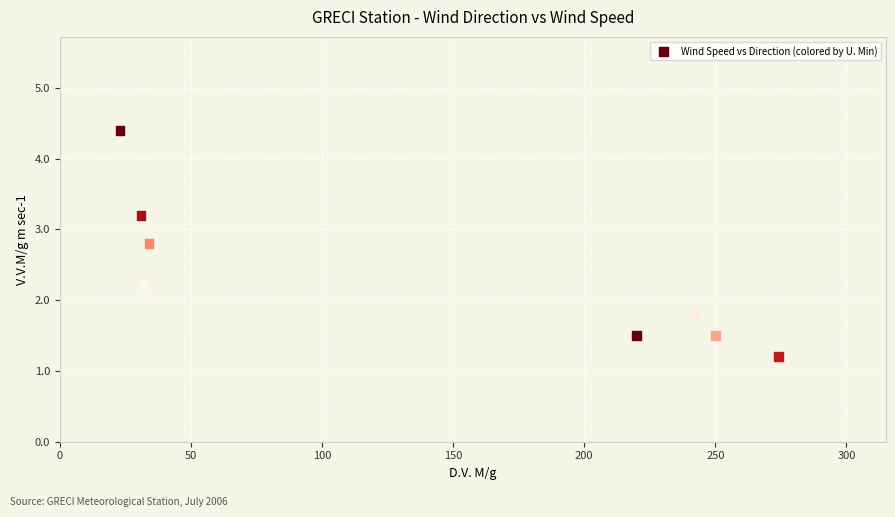

What is the range of X values (max minus min)?

251.0